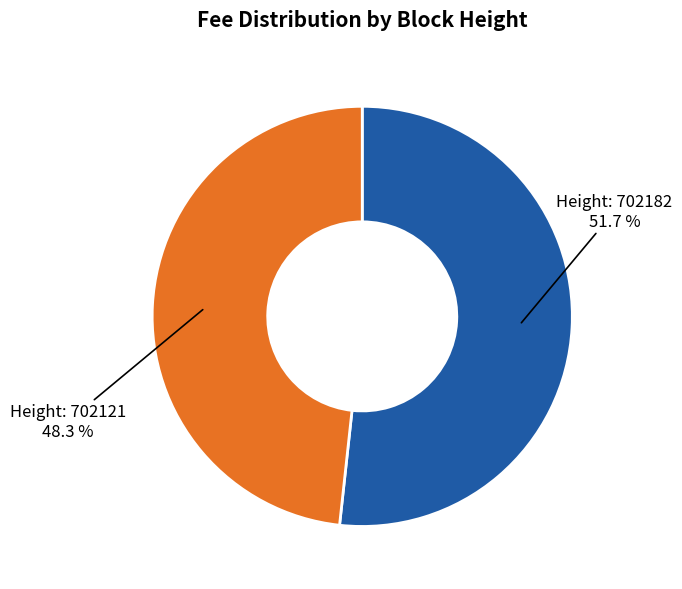

To the nearest percent, what is the average slice percentage?

50%